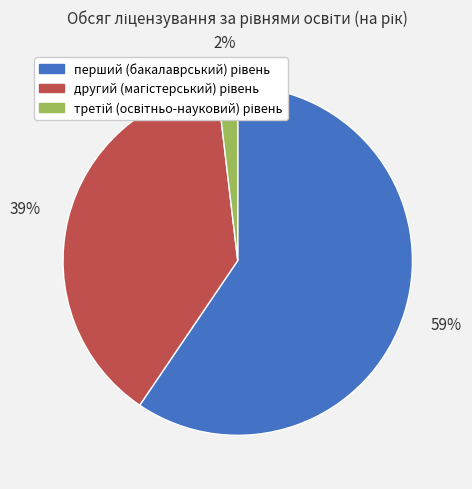

How many segments does this pie chart have?

3